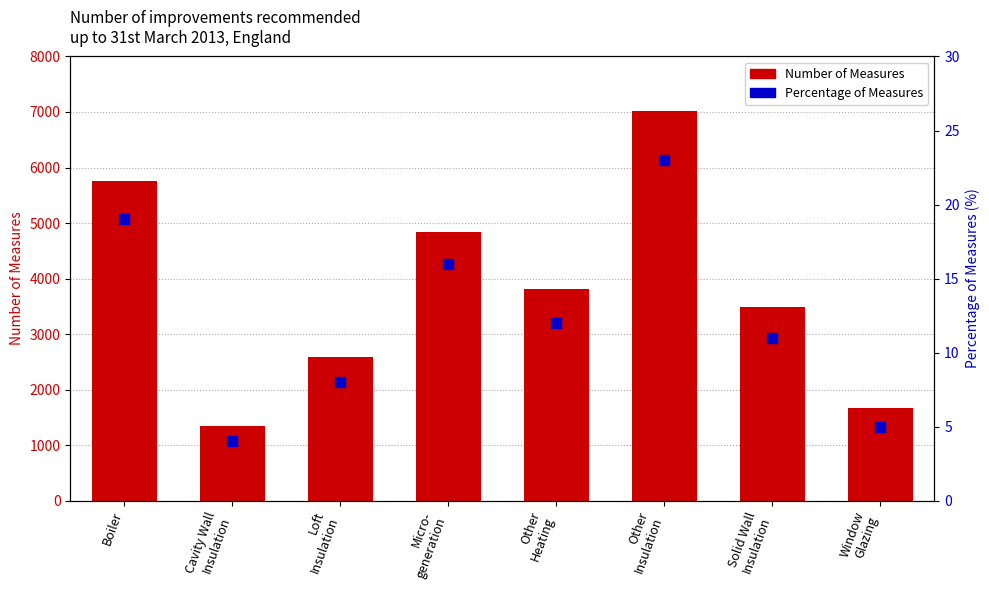

Is the value of Number of Measures at Other
Heating greater than the value of Percentage of Measures at Other
Heating?

Yes